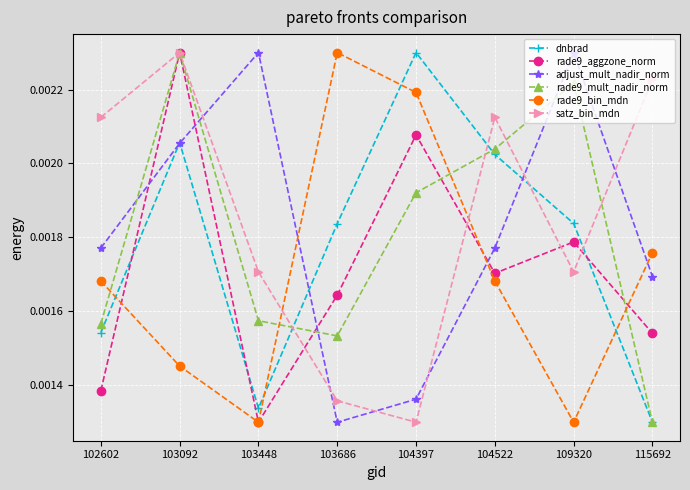

How many data points does each series have?

8